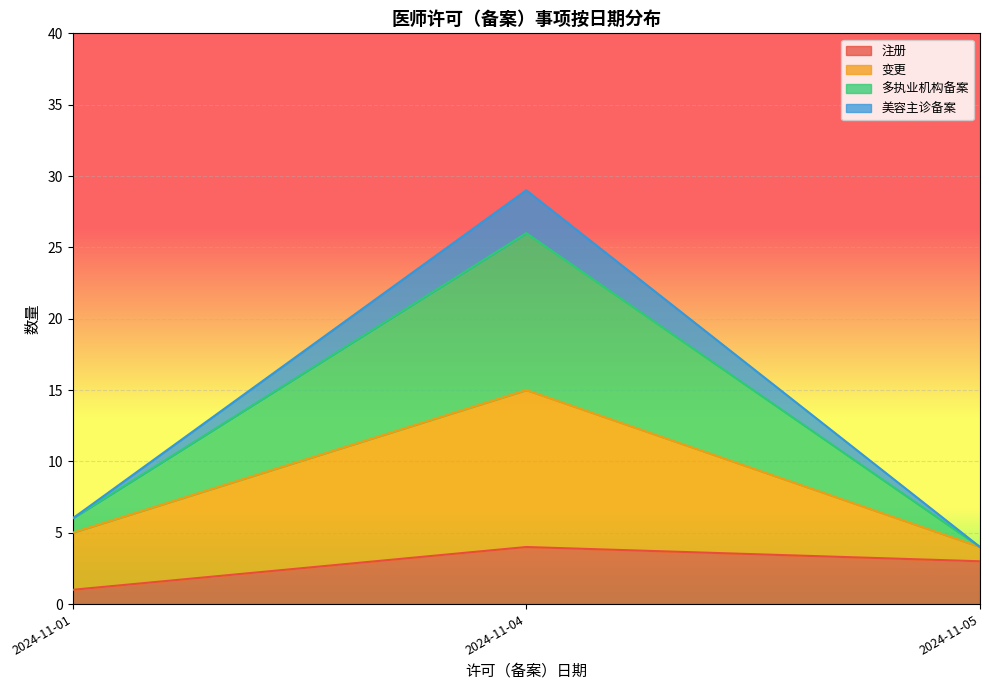

Rank the categories by 注册 value from lowest to highest.

2024-11-01, 2024-11-05, 2024-11-04